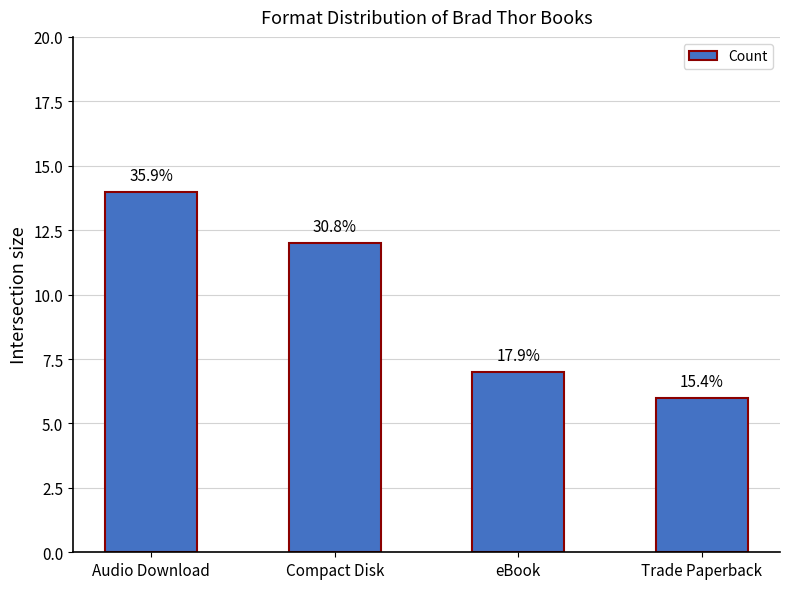

What is the difference between the second highest and minimum values?

6